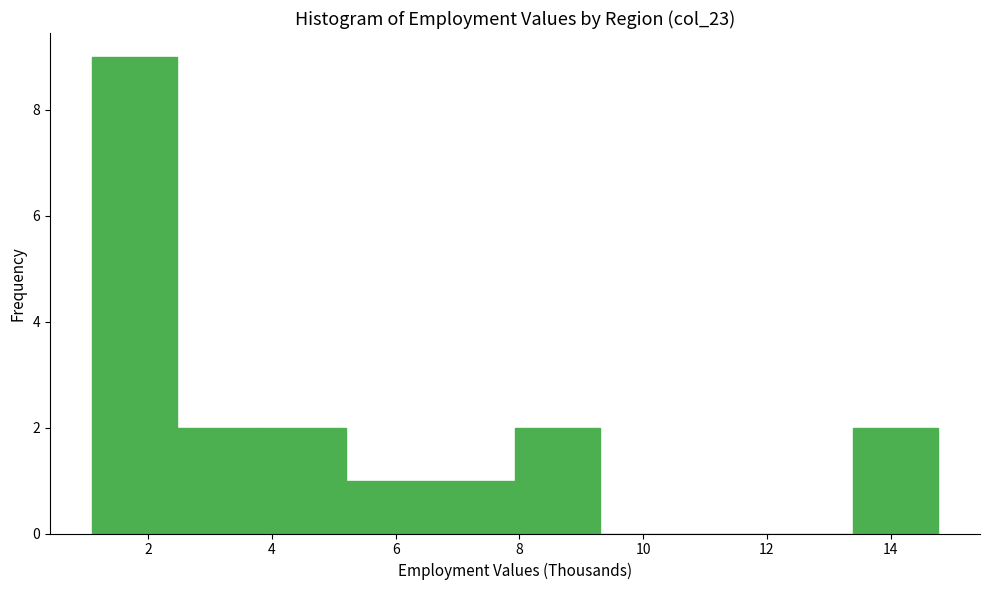

Reading left to right, transcribe this chart: for each bar, give the range it covers on the x-axis and its height. Neither the bar edges nor the heights are printed on the chart, so give them approximately, as read against the axes.

1.0 to 2.4: 9
2.4 to 3.8: 2
3.8 to 5.2: 2
5.2 to 6.6: 1
6.6 to 8.0: 1
8.0 to 9.2: 2
9.2 to 10.6: 0
10.6 to 12.0: 0
12.0 to 13.4: 0
13.4 to 14.8: 2